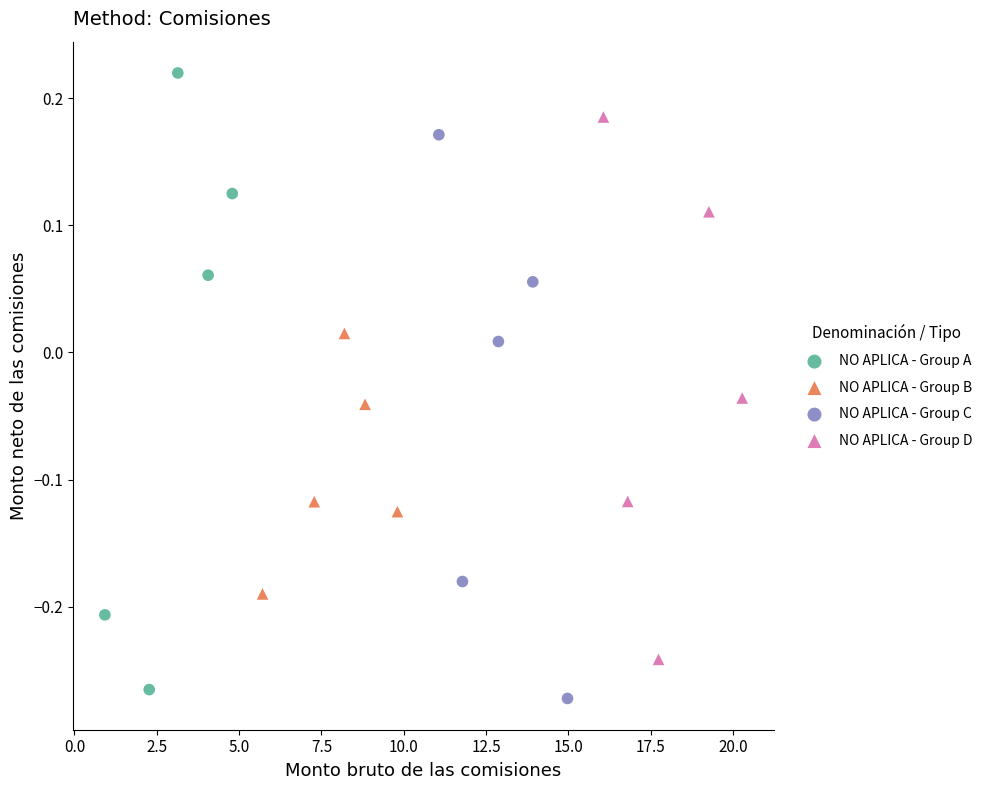

Which series contains the lowest Y value?

NO APLICA - Group C